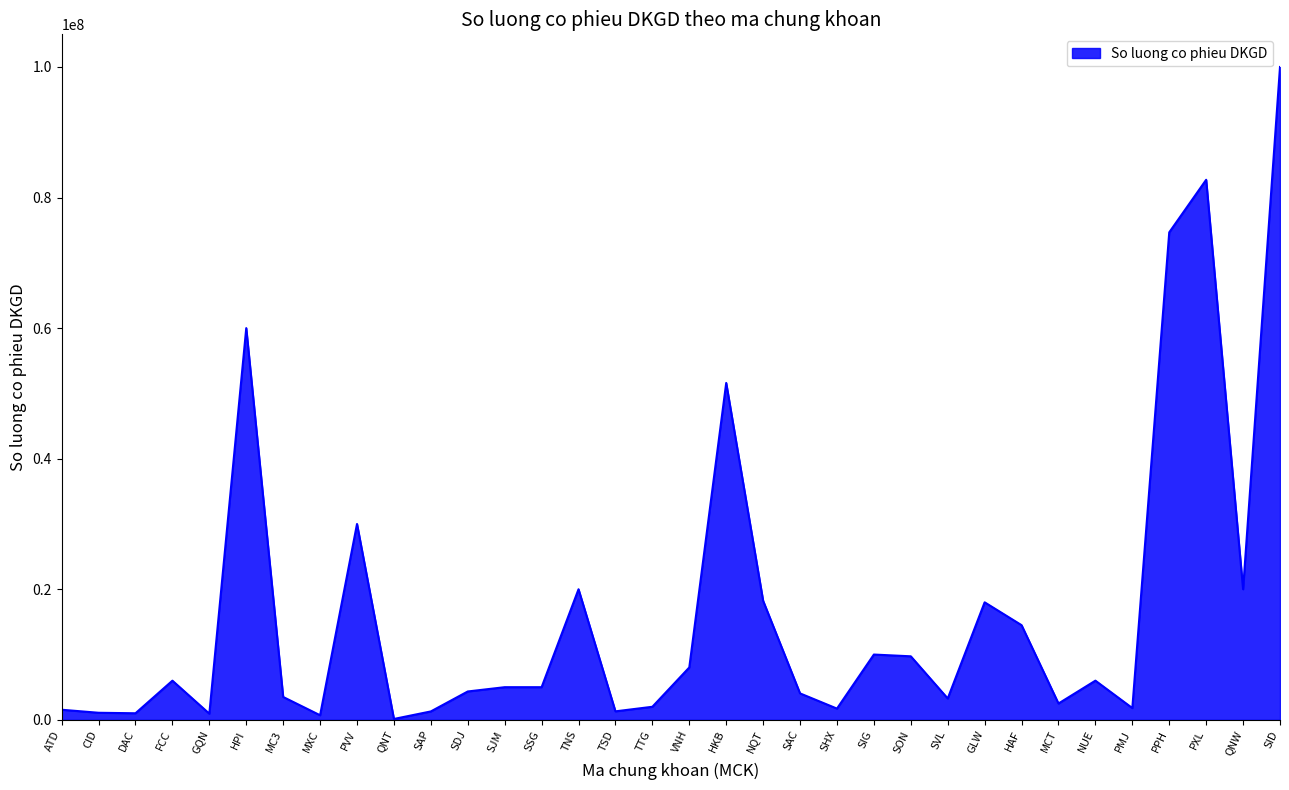

Between MXC and FCC, which is larger?

FCC